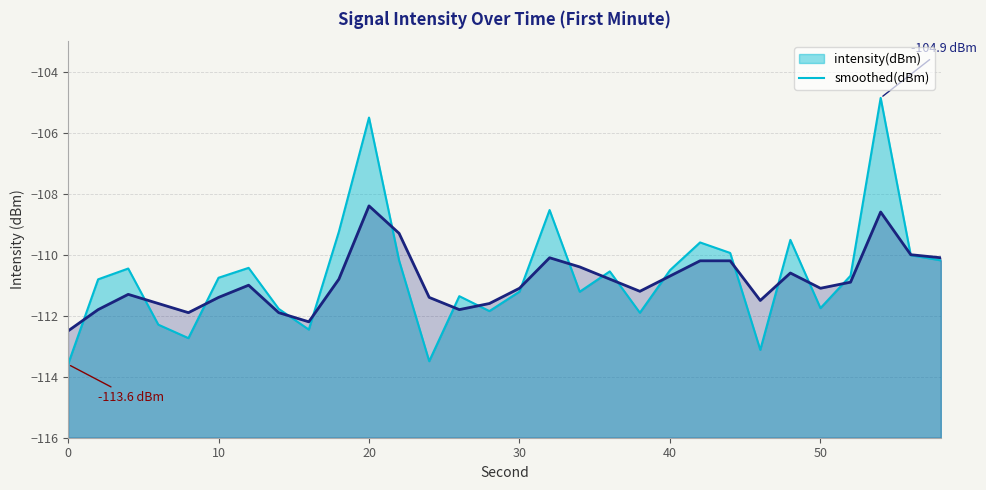

In intensity(dBm), how many points are higher than both neighbors (excluding endpoints)?

9